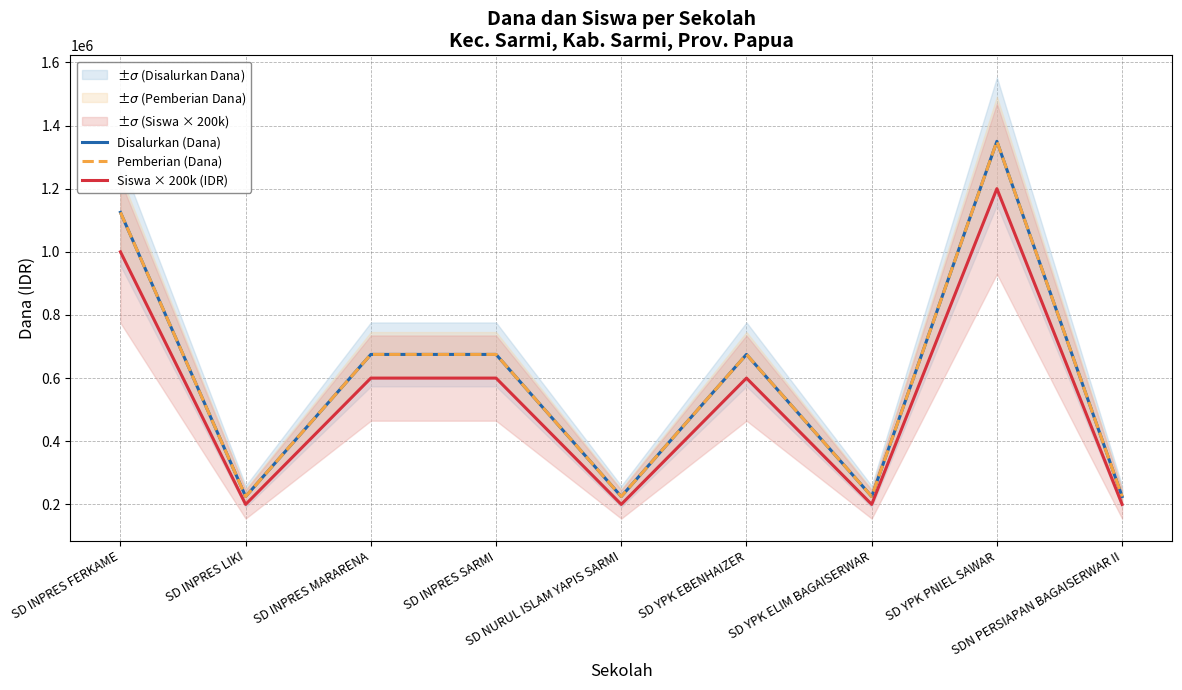

True or false: Disalurkan (Dana) and Pemberian (Dana) intersect in this chart.

False